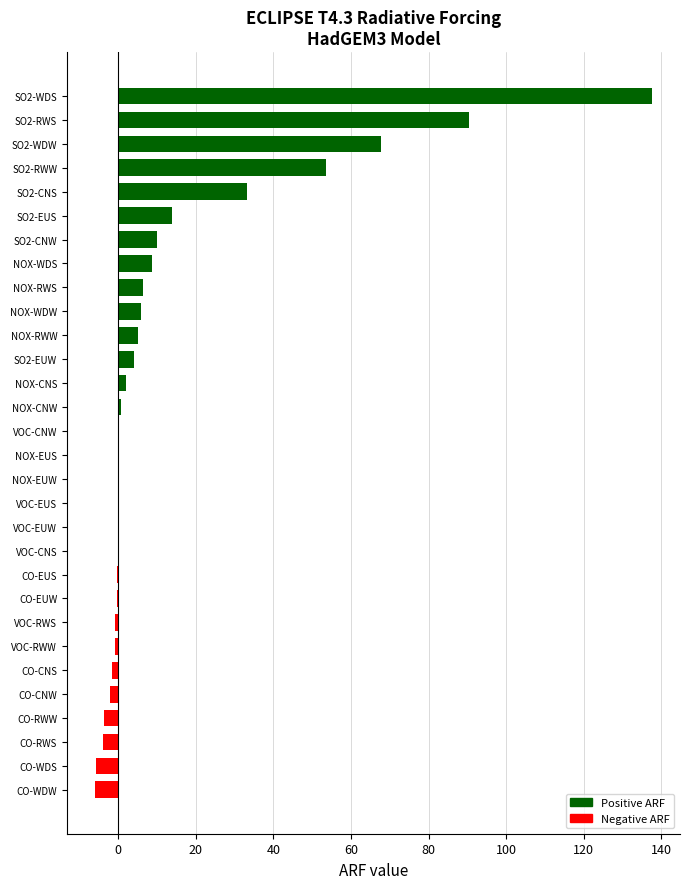

How many categories are shown in the chart?

30